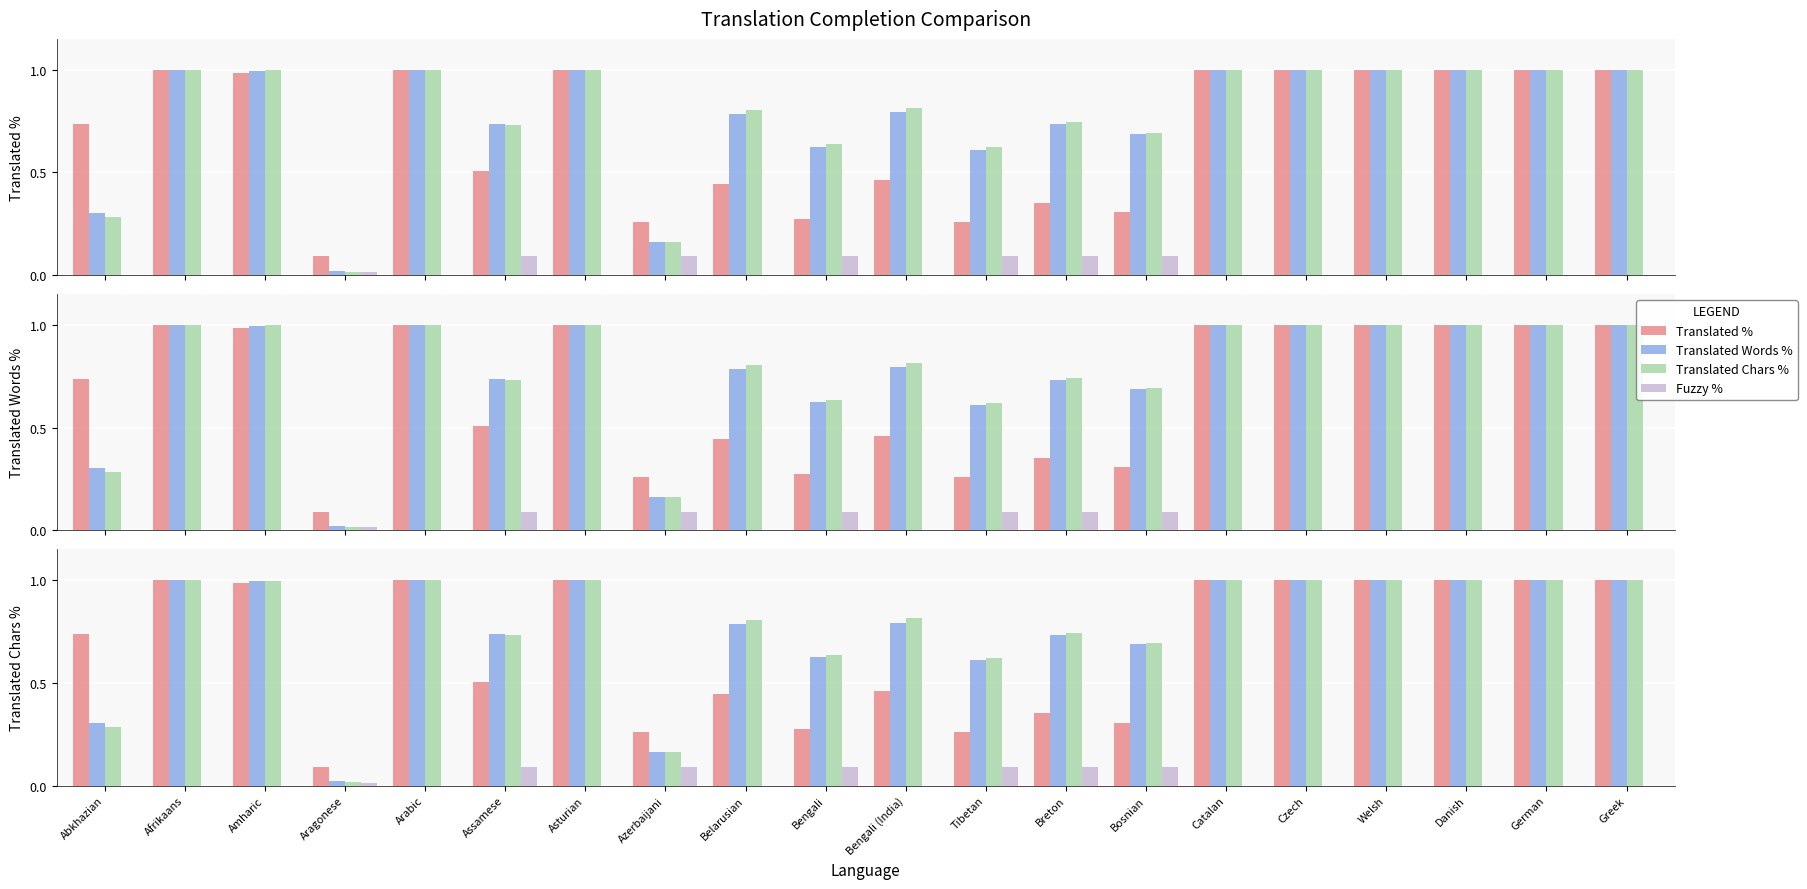

At which label is Translated Words % closest to 0?

Aragonese